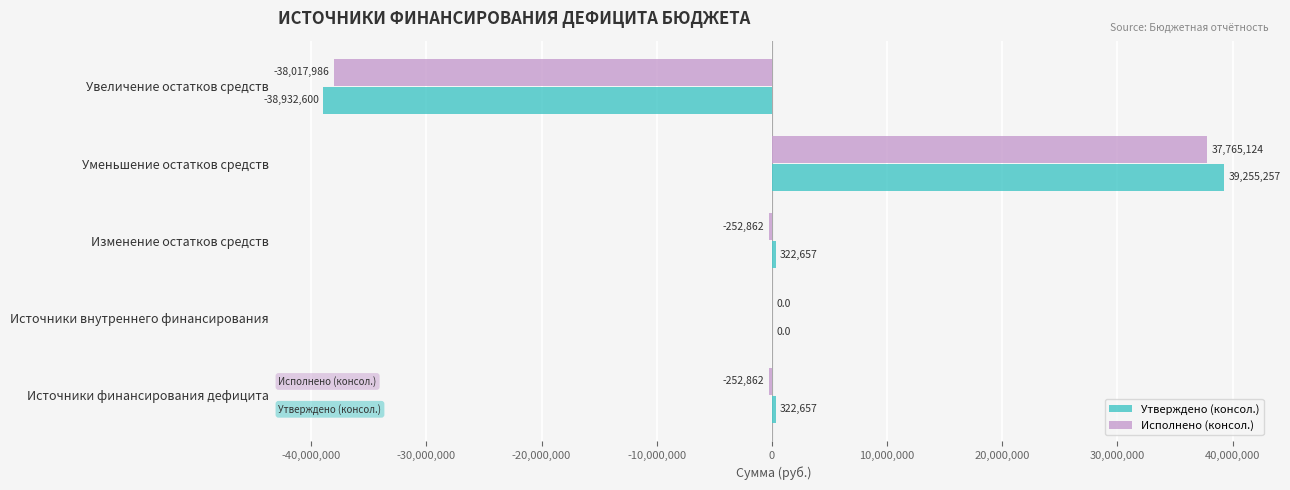

Between Источники внутреннего финансирования and Увеличение остатков средств, which series saw the biggest shift?

Утверждено (консол.)